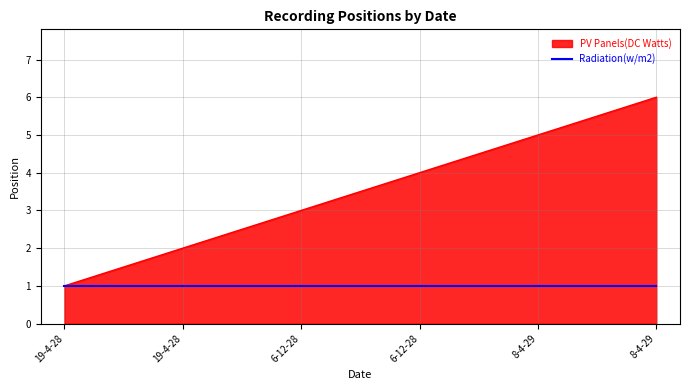

Reading left to right, what are all the values shown in this chart?

19-4-28=1	19-4-28=2	6-12-28=3	6-12-28=4	8-4-29=5	8-4-29=6